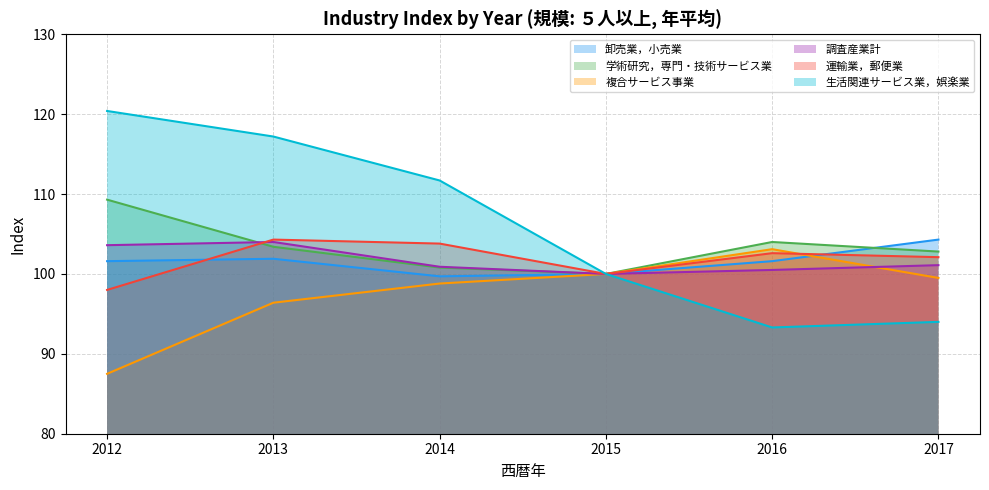

True or false: 卸売業，小売業 has more than 2 points higher than both neighbors.

False